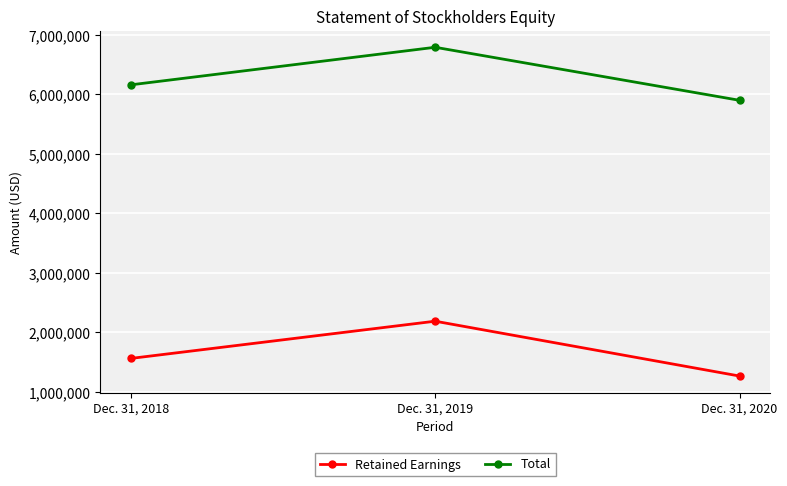

What is the sum of all Retained Earnings values?

5018995